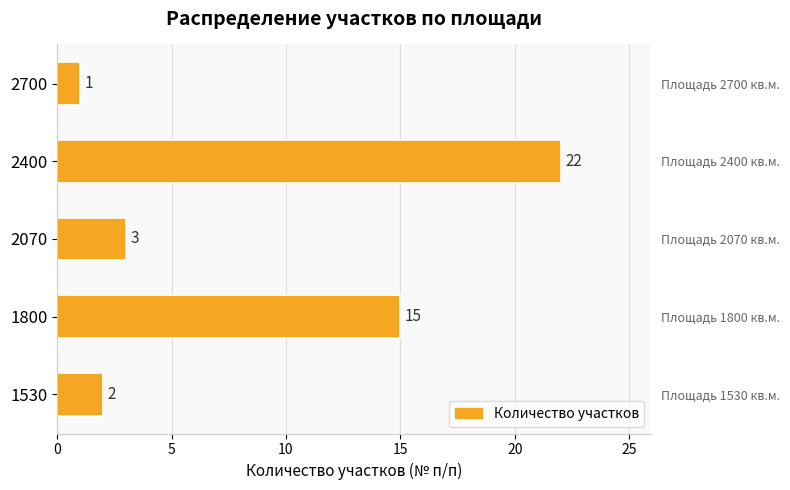

What is the average value?

9